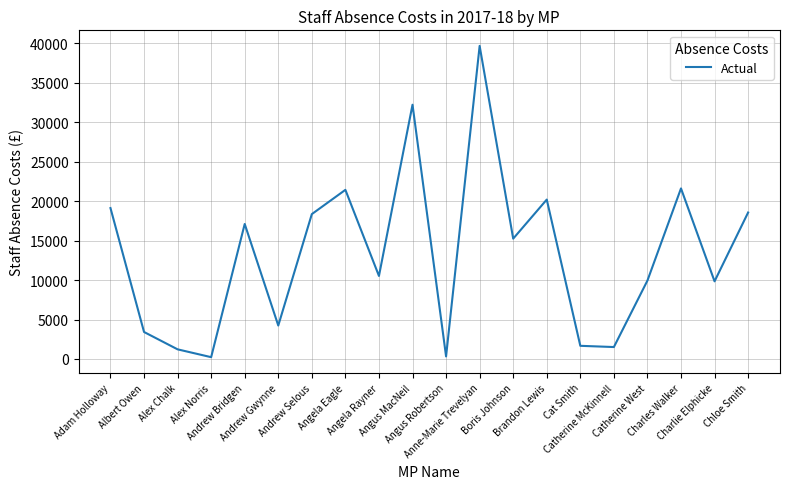

Where is the first local maximum?

Andrew Bridgen